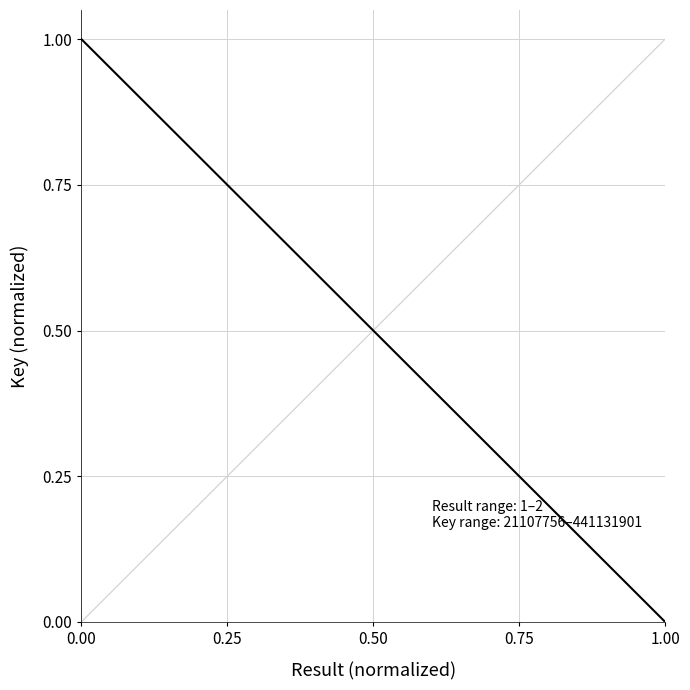

How many positive values are there?

2